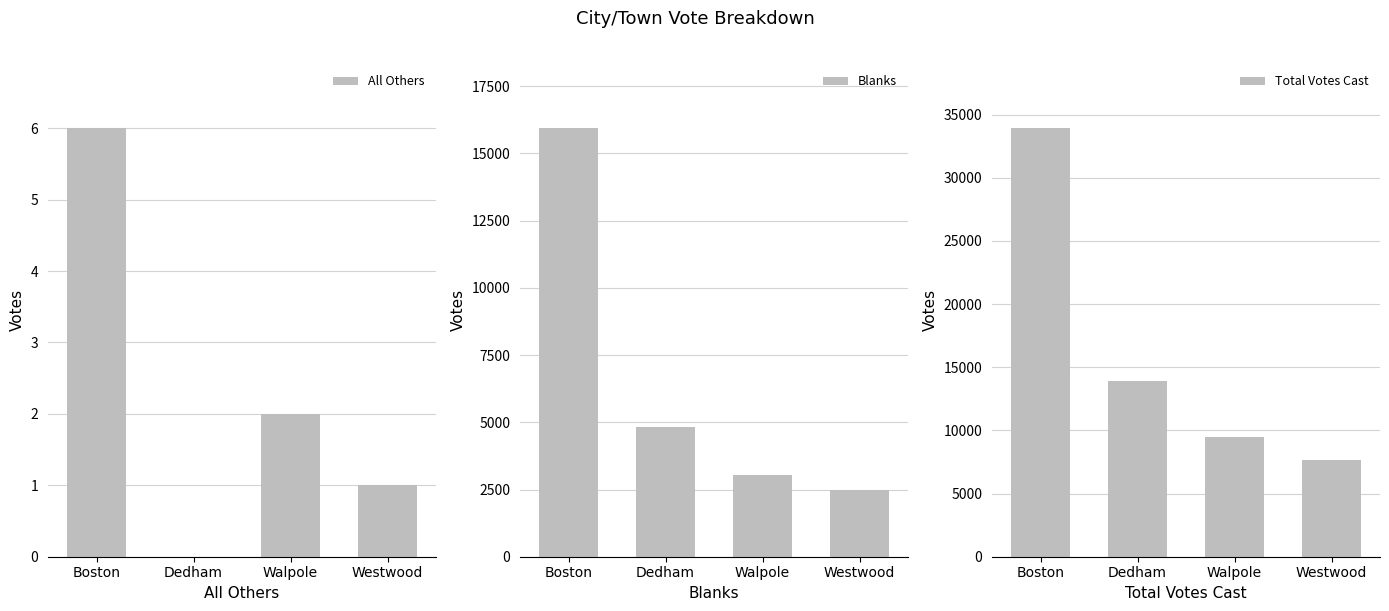

Reading left to right, what are all the values shown in this chart?

All Others: 6	0	2	1
Blanks: 15936	4823	3035	2475
Total Votes Cast: 33925	13920	9498	7676